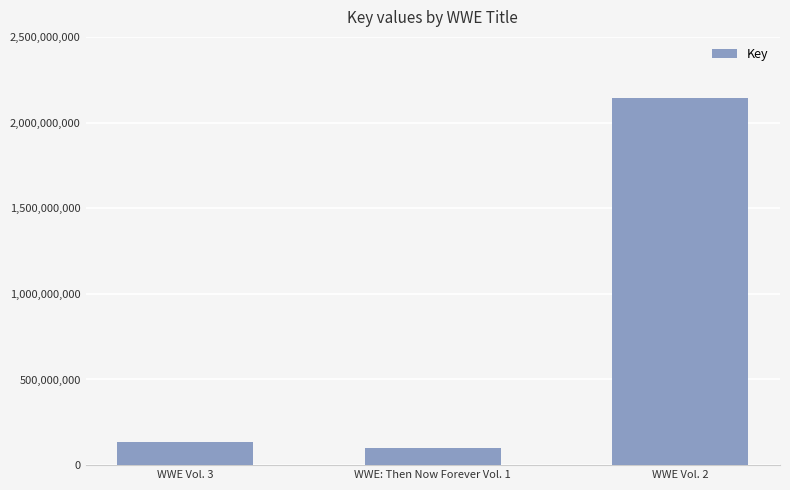

What is the label of the 1st bar from the left?

WWE Vol. 3